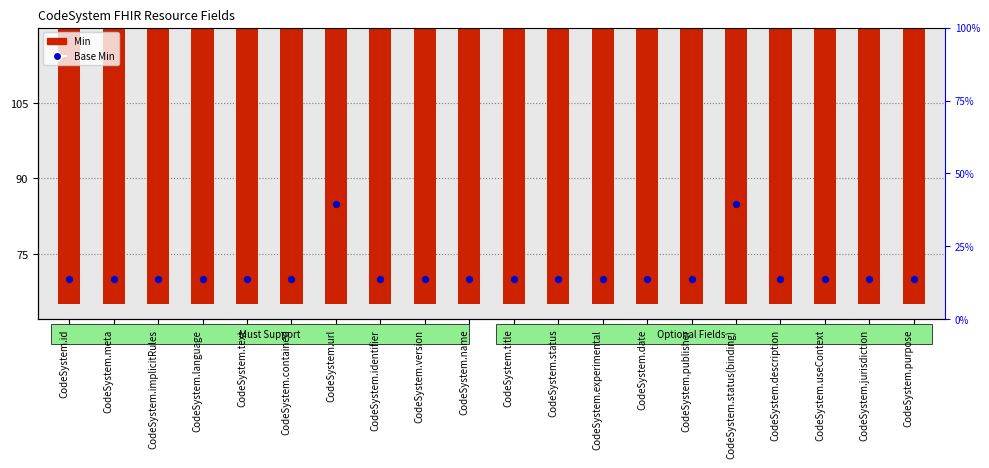

Which series contains the lowest Y value?

Base Min